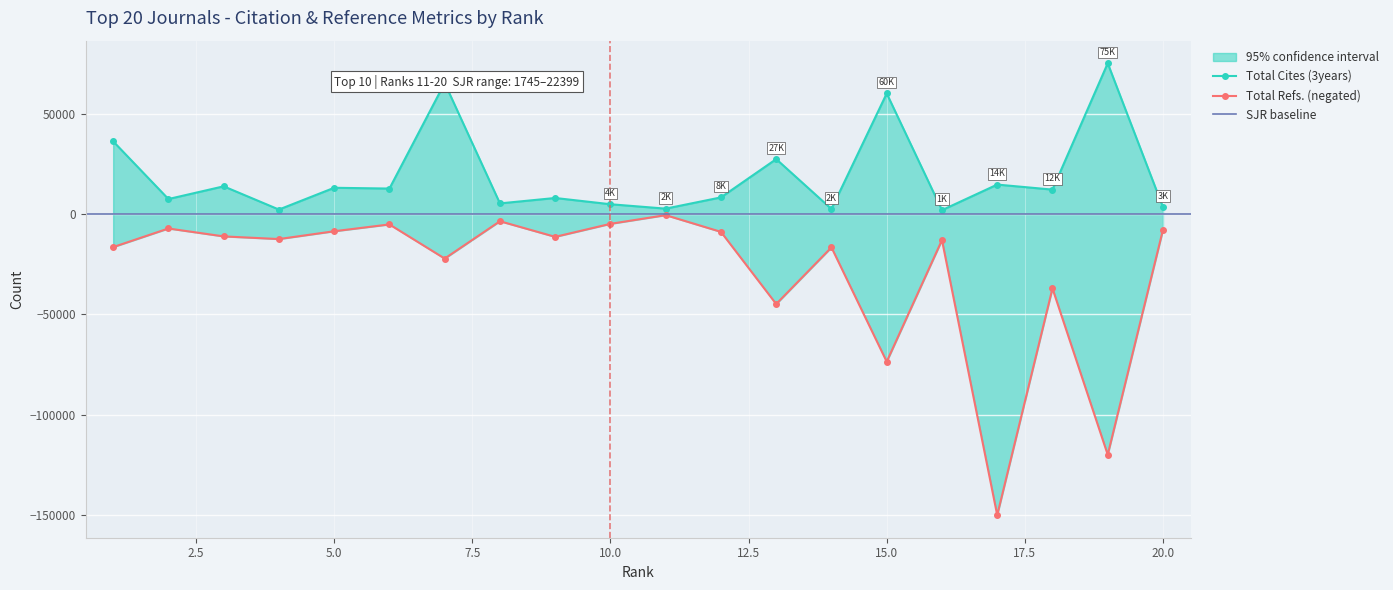

Reading right to left, transcribe all the data shown in this chart.

Total Cites (3years): 20=3415	19=75161	18=12176	17=14684	16=1935	15=60112	14=2516	13=27387	12=8300	11=2693	10=4886	9=8001	8=5304	7=65313	6=12698	5=13091	4=2233	3=13815	2=7476	1=36243
Total Refs.: 20=-7857	19=-119968	18=-37071	17=-150092	16=-12973	15=-73603	14=-16624	13=-44861	12=-8892	11=-551	10=-4886	9=-11375	8=-3587	7=-22192	6=-5180	5=-8584	4=-12474	3=-11148	2=-7205	1=-16478